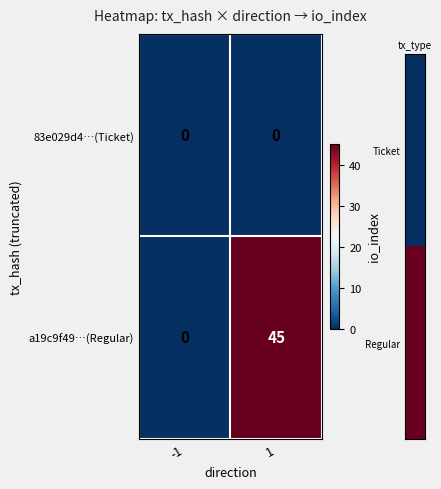

Which series has the widest spread of values?

a19c9f49…(Regular)